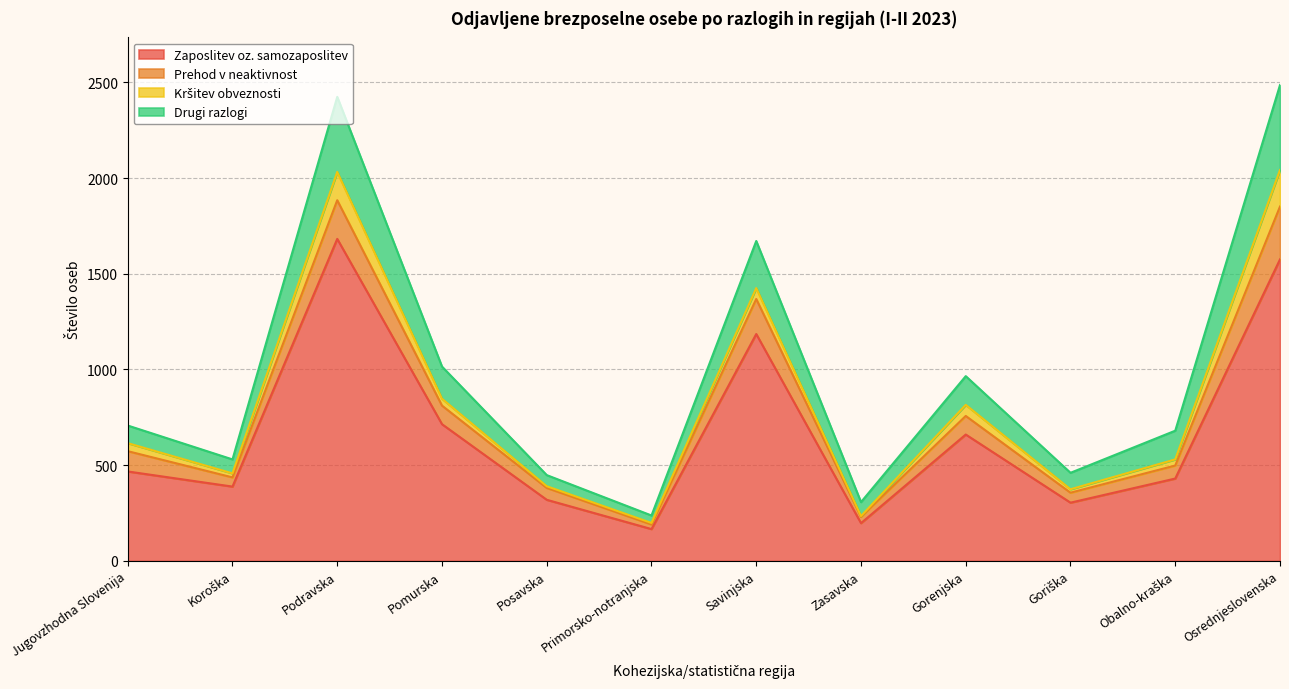

What is the highest value of the Zaposlitev oz. samozaposlitev series?

1682